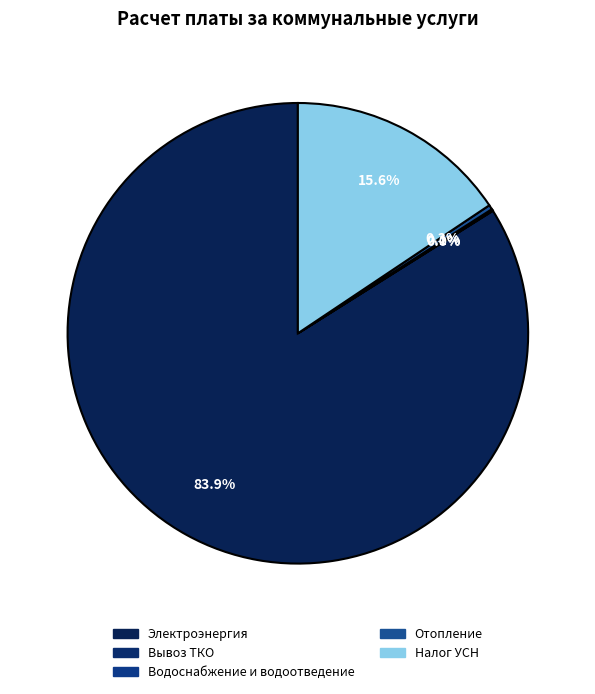

Does Электроэнергия represent more than half of the total?

Yes